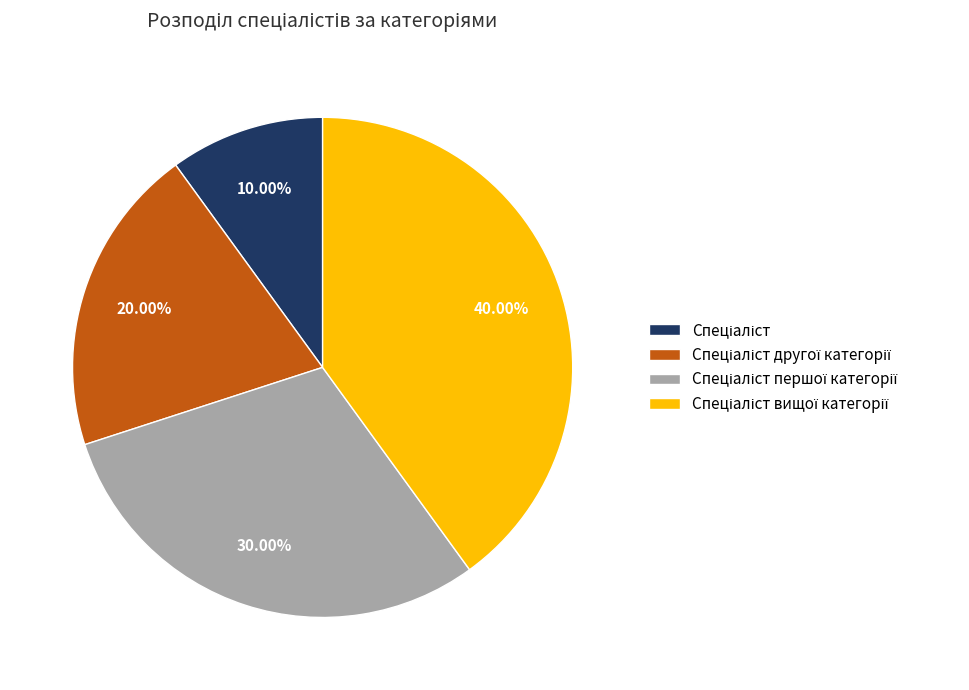

Is there any slice that represents more than half of the pie?

No